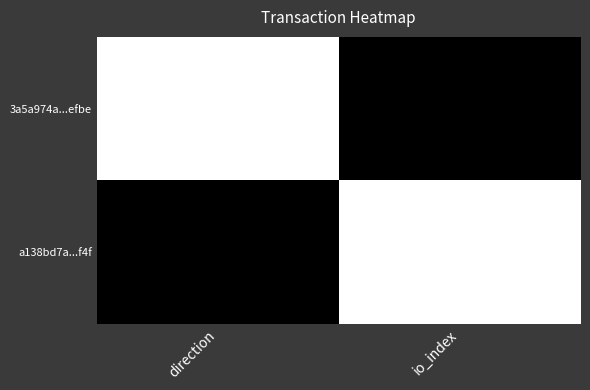

Reading left to right, what are all the values shown in this chart?

3a5a974a...efbe: direction=-1	io_index=320
a138bd7a...f4f: direction=1	io_index=42